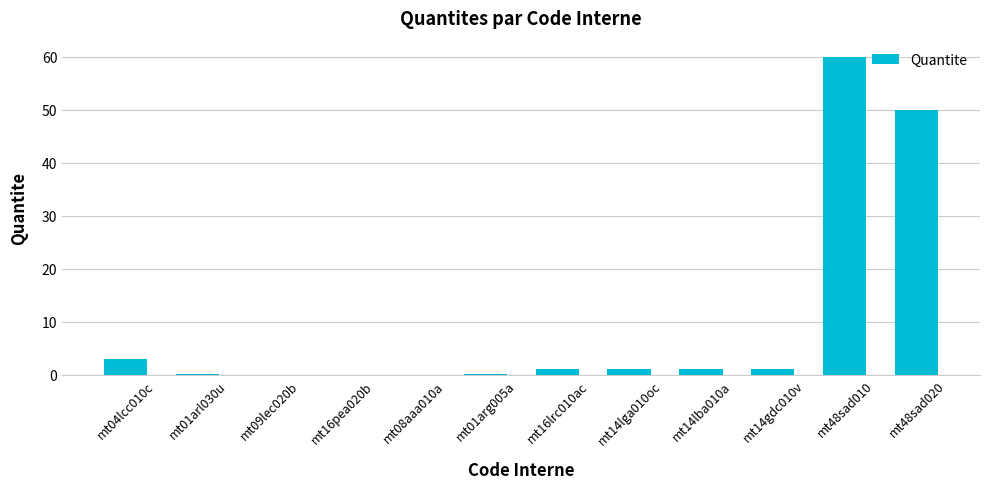

The chart shows a value of 1.1 at mt14lga010oc. True or false?

True